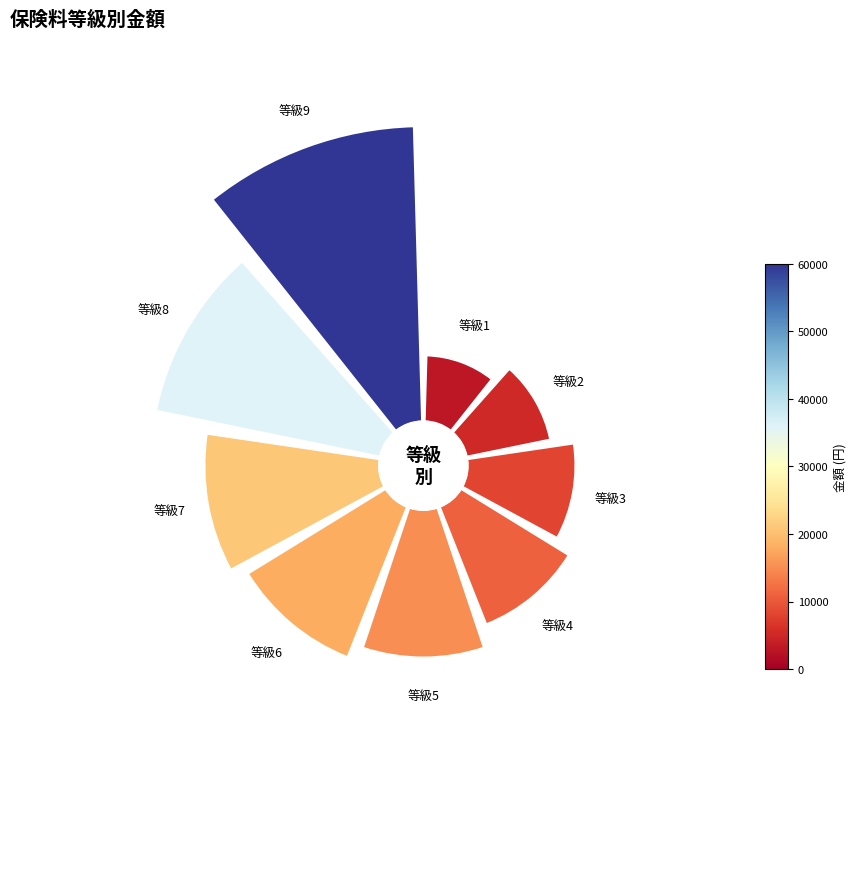

Is there any slice that represents more than half of the pie?

No